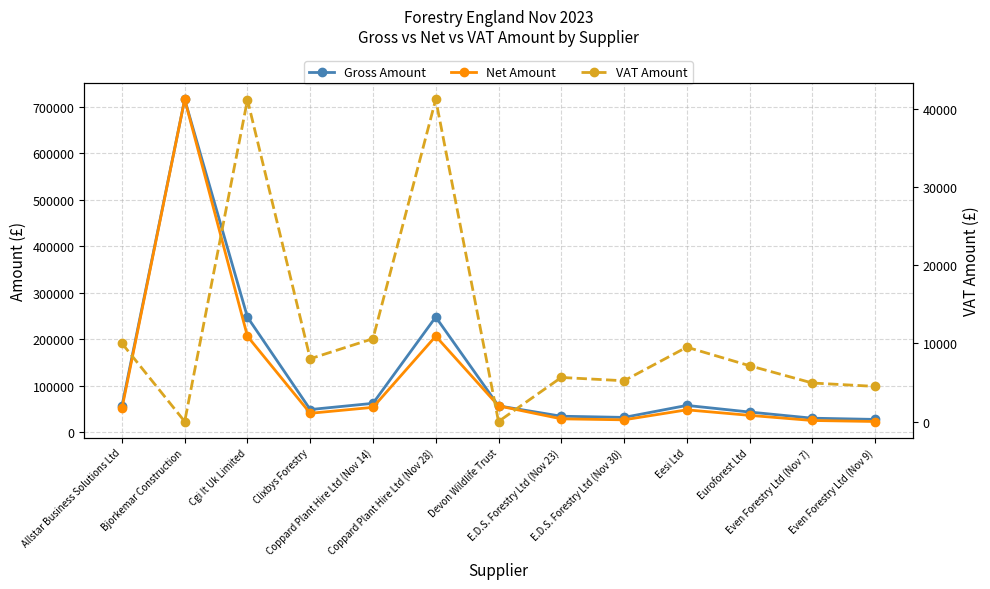

Reading left to right, list all the values displayed in this chart.

Gross Amount: Allstar Business Solutions Ltd=55668.0	Bjorkemar Construction=716375.0	Cgi It Uk Limited=247240.6	Clixbys Forestry=48230.3	Coppard Plant Hire Ltd (Nov 14)=61594.5	Coppard Plant Hire Ltd (Nov 28)=247513.0	Devon Wildlife Trust=56130.0	E.D.S. Forestry Ltd (Nov 23)=33854.1	E.D.S. Forestry Ltd (Nov 30)=31296.5	Eesi Ltd=57122.8	Euroforest Ltd=42869.3	Even Forestry Ltd (Nov 7)=29590.6	Even Forestry Ltd (Nov 9)=26969.9
Net Amount: Allstar Business Solutions Ltd=50557.2	Bjorkemar Construction=716375.0	Cgi It Uk Limited=206033.9	Clixbys Forestry=40191.9	Coppard Plant Hire Ltd (Nov 14)=52984.5	Coppard Plant Hire Ltd (Nov 28)=206261.7	Devon Wildlife Trust=56130.0	E.D.S. Forestry Ltd (Nov 23)=28211.8	E.D.S. Forestry Ltd (Nov 30)=26080.5	Eesi Ltd=47602.4	Euroforest Ltd=35724.4	Even Forestry Ltd (Nov 7)=24658.8	Even Forestry Ltd (Nov 9)=22474.9
VAT Amount: Allstar Business Solutions Ltd=10013.7	Bjorkemar Construction=0.0	Cgi It Uk Limited=41206.8	Clixbys Forestry=8037.9	Coppard Plant Hire Ltd (Nov 14)=10609.1	Coppard Plant Hire Ltd (Nov 28)=41258.9	Devon Wildlife Trust=0.0	E.D.S. Forestry Ltd (Nov 23)=5642.4	E.D.S. Forestry Ltd (Nov 30)=5216.1	Eesi Ltd=9520.5	Euroforest Ltd=7144.9	Even Forestry Ltd (Nov 7)=4931.8	Even Forestry Ltd (Nov 9)=4495.0